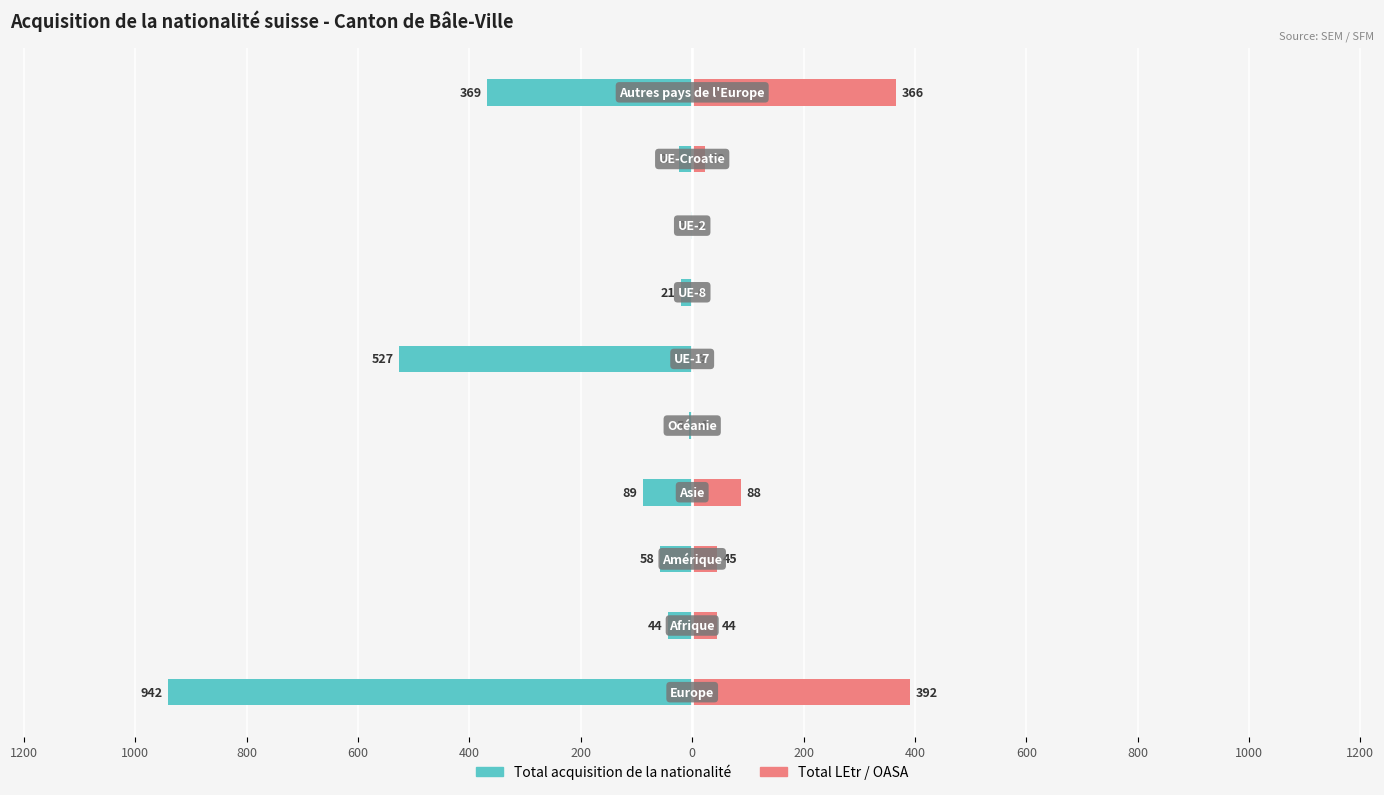

How many data points does each series have?

10